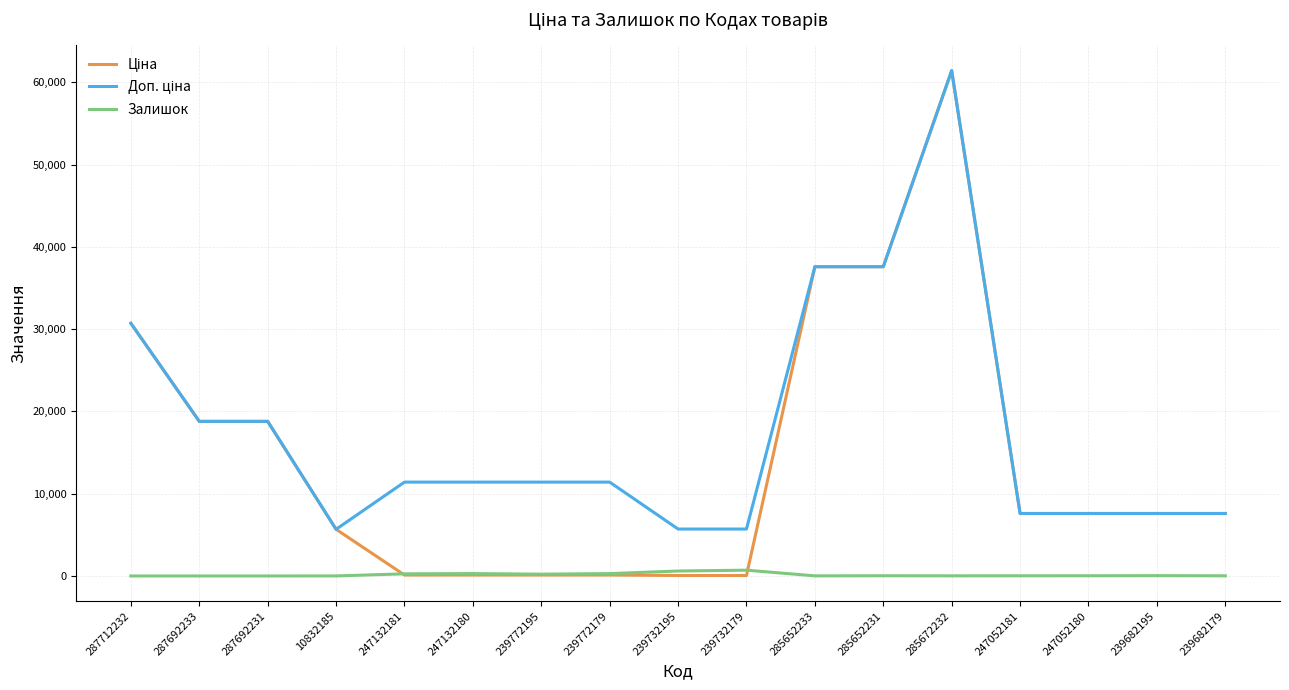

What is the spread (max minus min) of values at 287712232?

30717.1